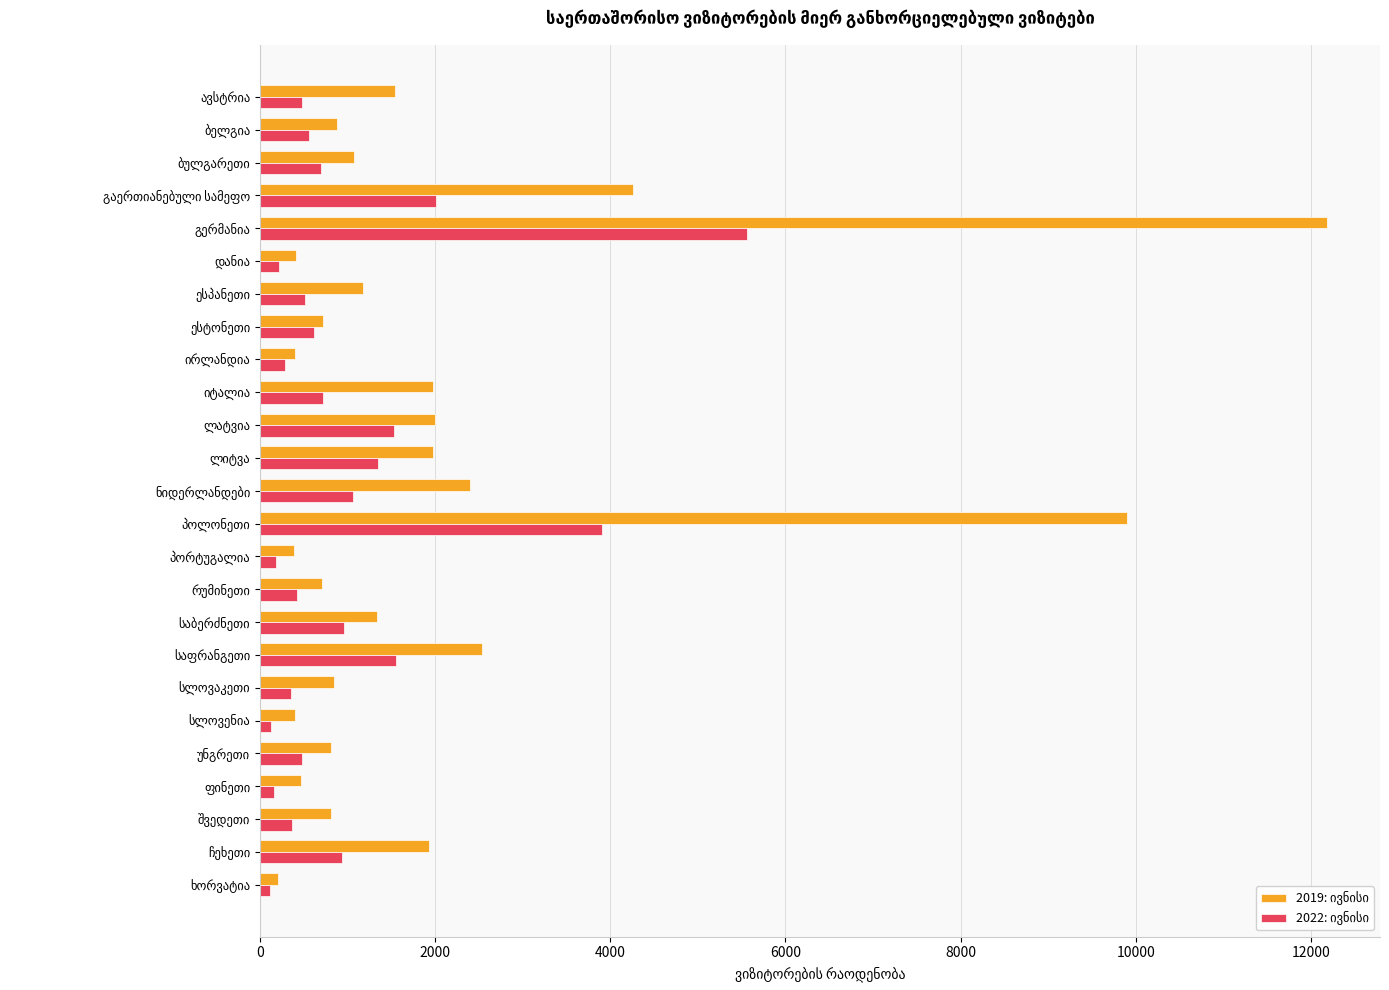

How many categories are shown in the chart?

25